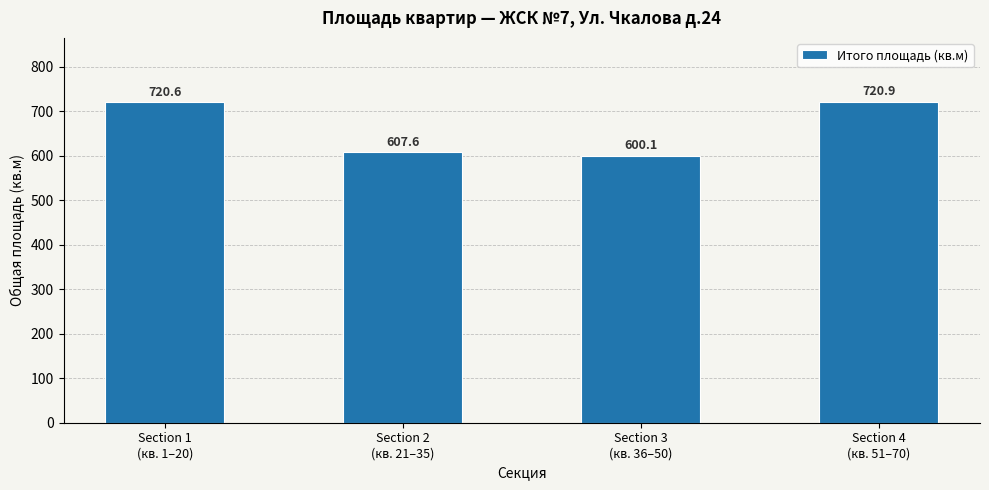

What is the ratio of the value at Section 1
(кв. 1–20) to the value at Section 2
(кв. 21–35)?

1.2